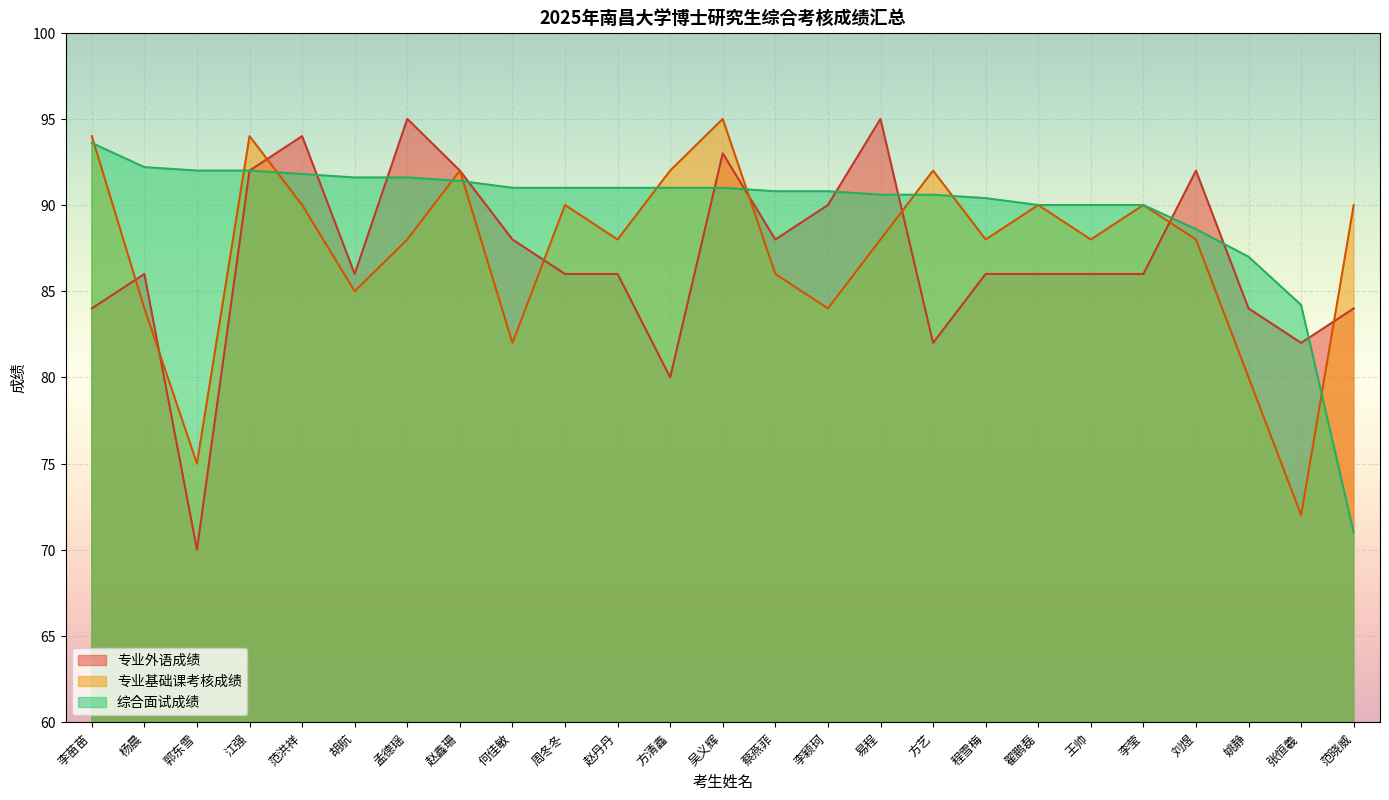

What is the difference between the highest and lowest values at 赵鑫珊?

0.6